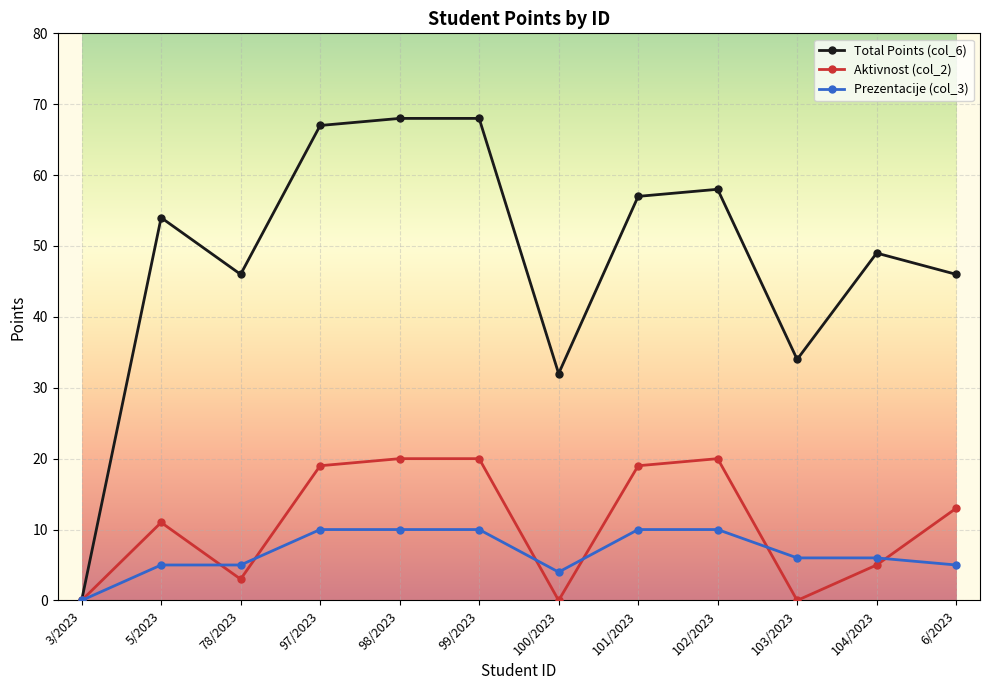

Where is the first local minimum for Total Points (col_6)?

78/2023